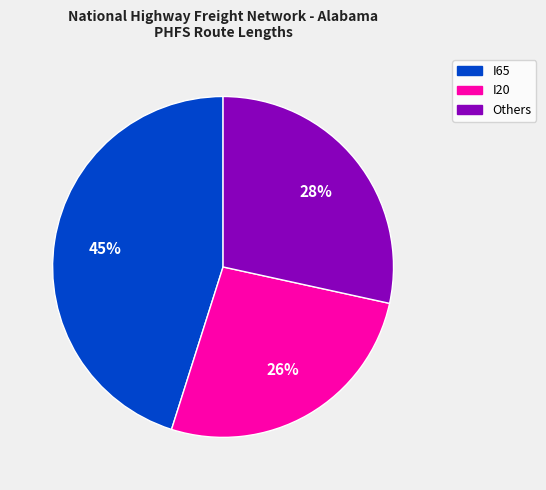

To the nearest percent, what is the difference between the largest and smallest slice percentages?

19%